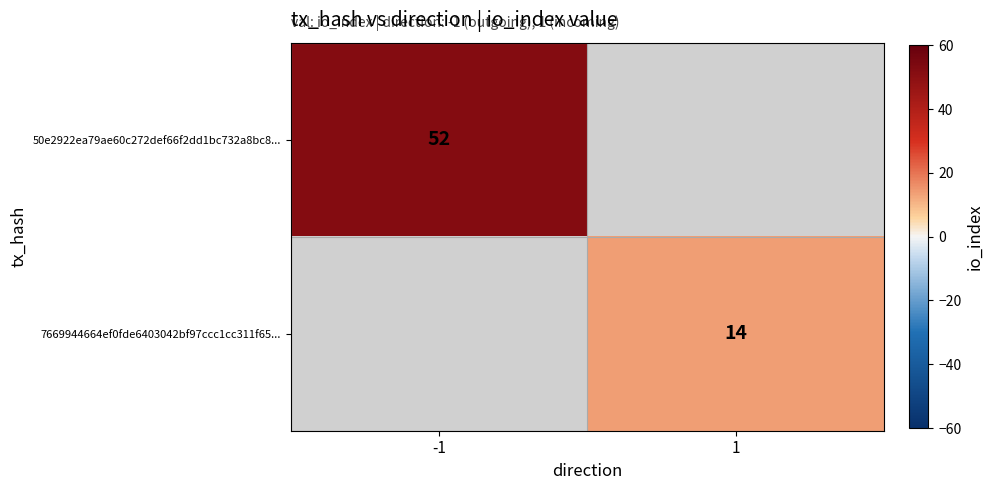

The value of 50e2922ea79ae60c272def66f2dd1bc732a8bc8... at -1 is 52. True or false?

True